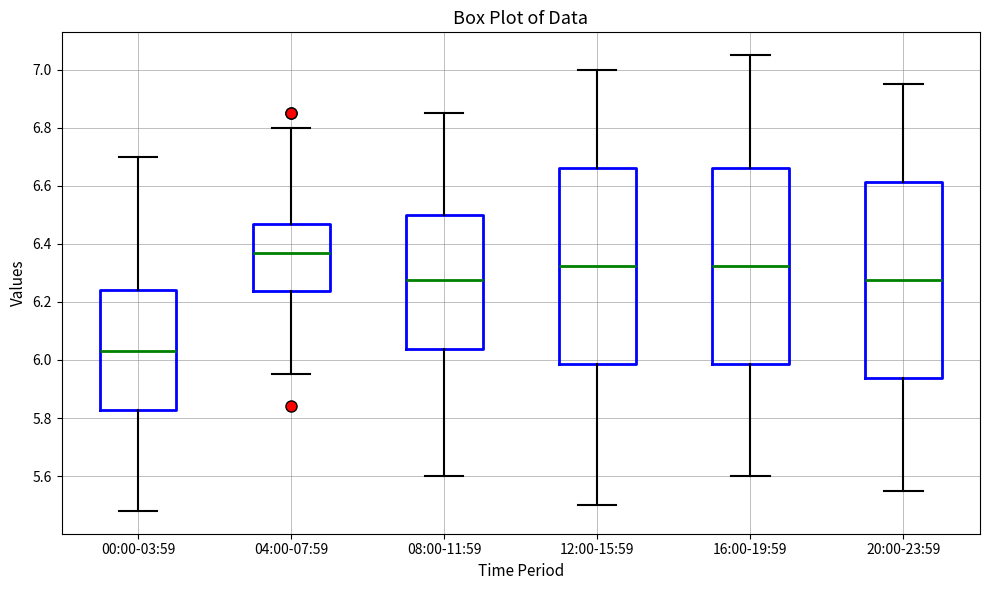

Reading left to right, read every box against the y-axis: the position of its median line, the range the box covers, and the ends of its whiskers. The values are not printed on the chart, so give them approximately, as read against the axis.

00:00-03:59: median 6.04, box 5.82 to 6.24, whiskers 5.48 to 6.70
04:00-07:59: median 6.38, box 6.24 to 6.48, whiskers 5.96 to 6.80
08:00-11:59: median 6.28, box 6.04 to 6.50, whiskers 5.60 to 6.86
12:00-15:59: median 6.32, box 5.98 to 6.66, whiskers 5.50 to 7.00
16:00-19:59: median 6.32, box 5.98 to 6.66, whiskers 5.60 to 7.06
20:00-23:59: median 6.28, box 5.94 to 6.62, whiskers 5.56 to 6.96